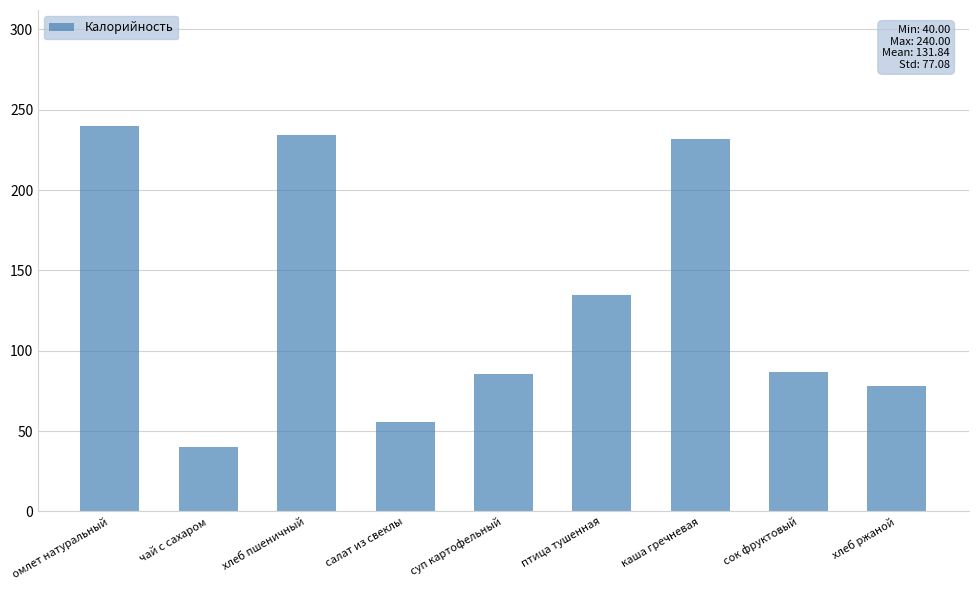

What is the label of the 2nd bar from the right?

сок фруктовый